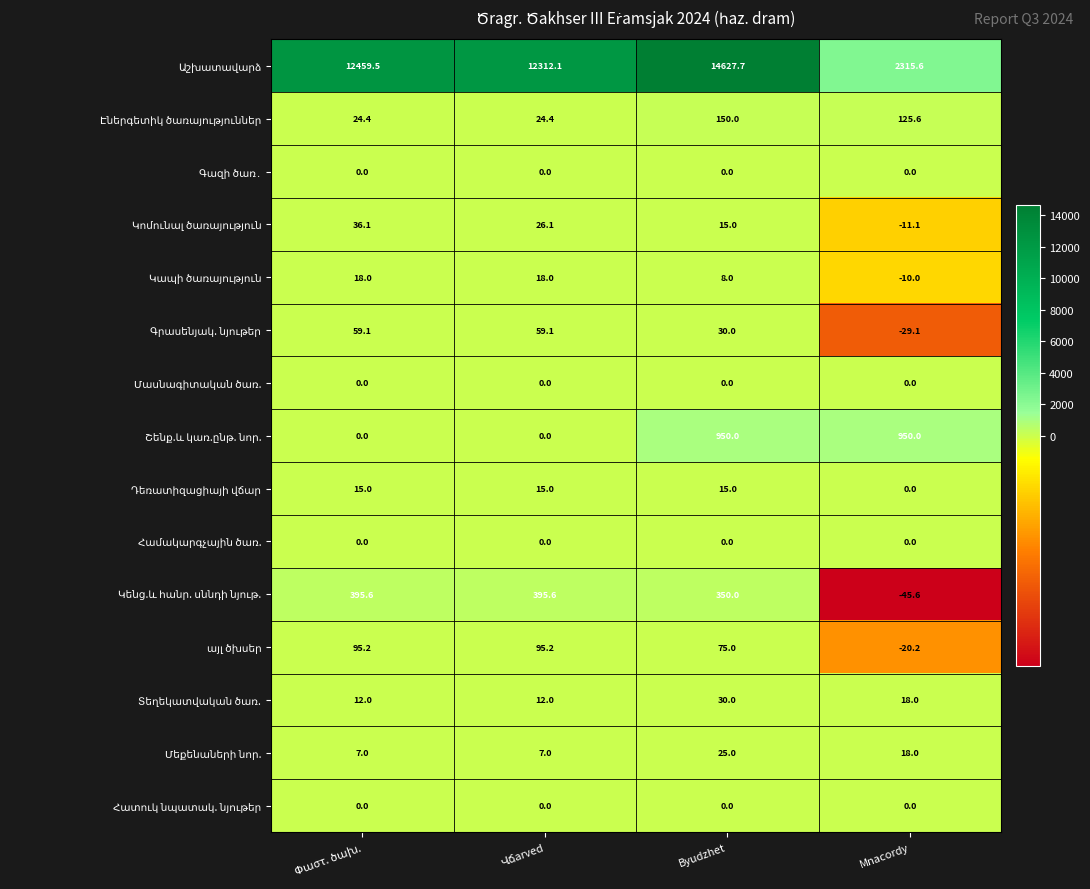

At which category is the sum across all series the highest?

Byudzhet